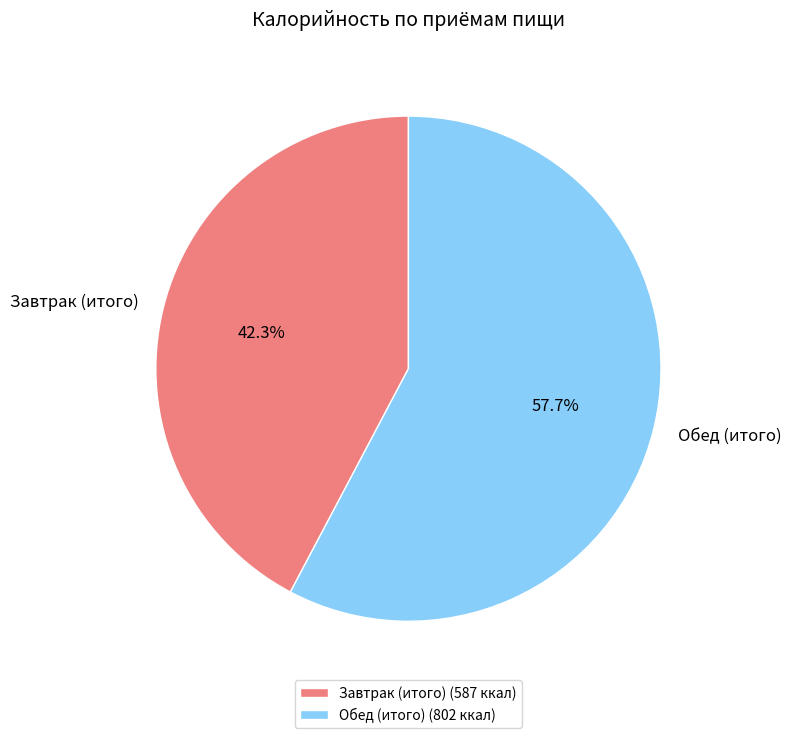

To the nearest percent, what percentage of the pie is Завтрак (итого)?

42%